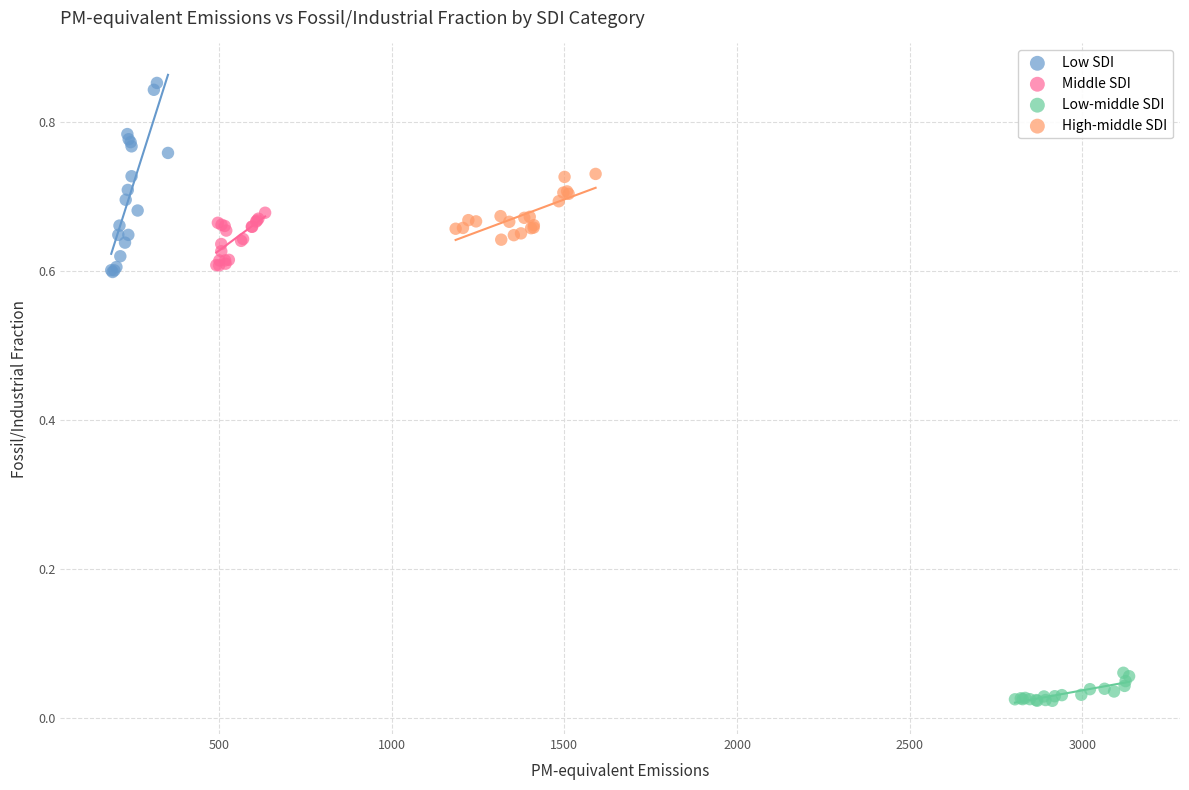

Which series reaches the minimum Y coordinate?

Low-middle SDI